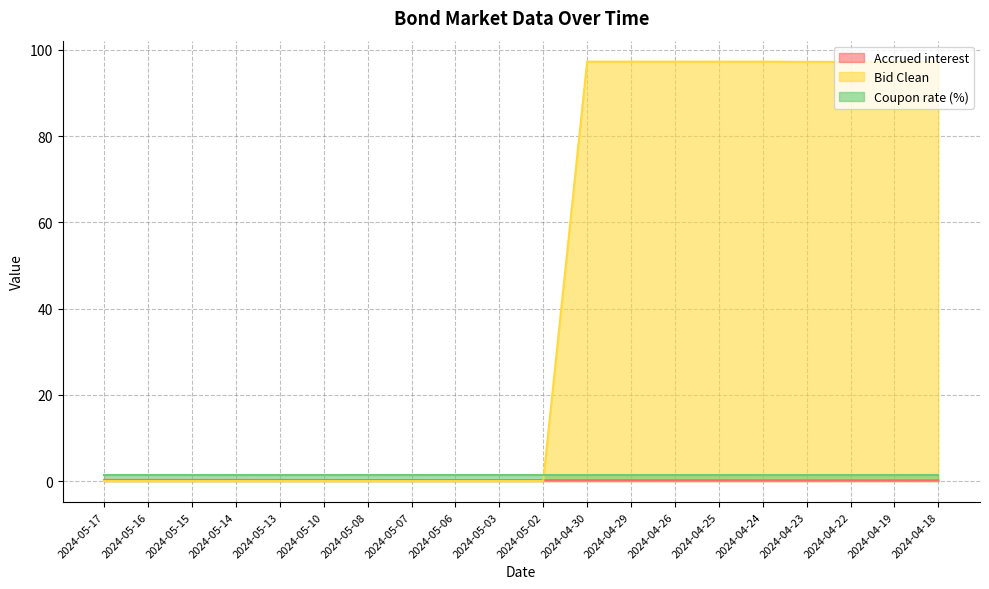

How many times do Coupon rate (%) and Bid Clean cross each other?

1